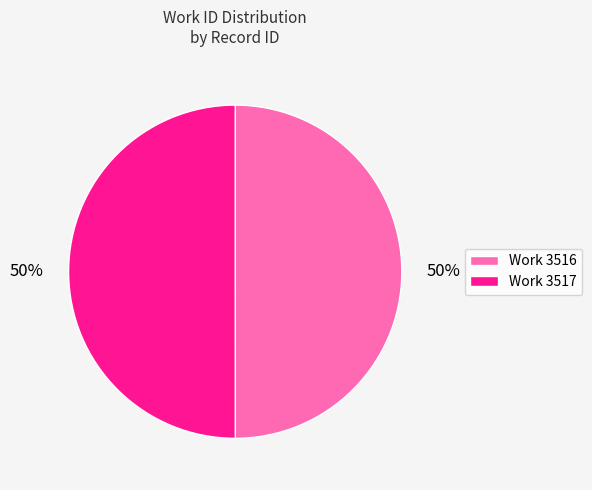

To the nearest percent, what is the combined percentage of Work 3516 and Work 3517?

100%